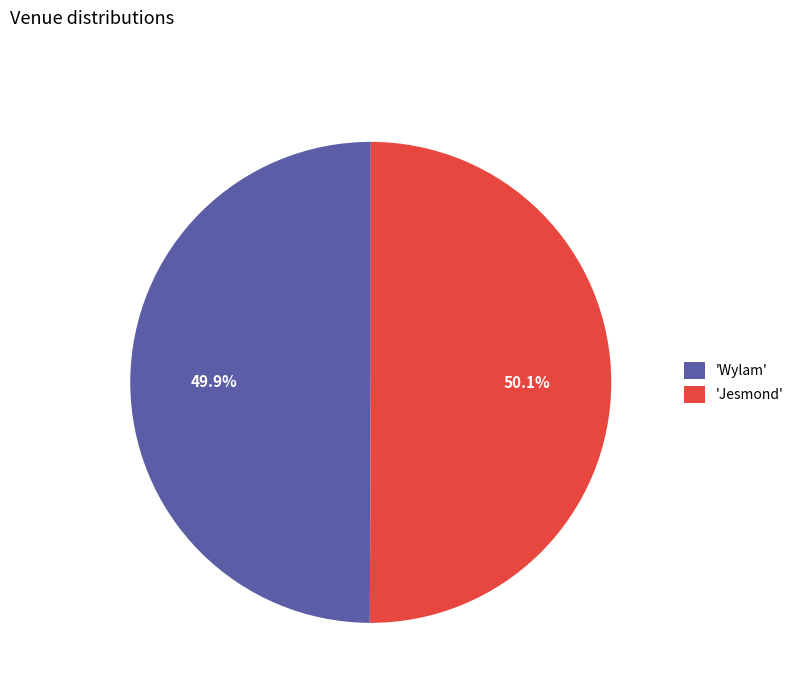

What is the ratio of the value at 'Jesmond' to the value at 'Wylam'?

1.0